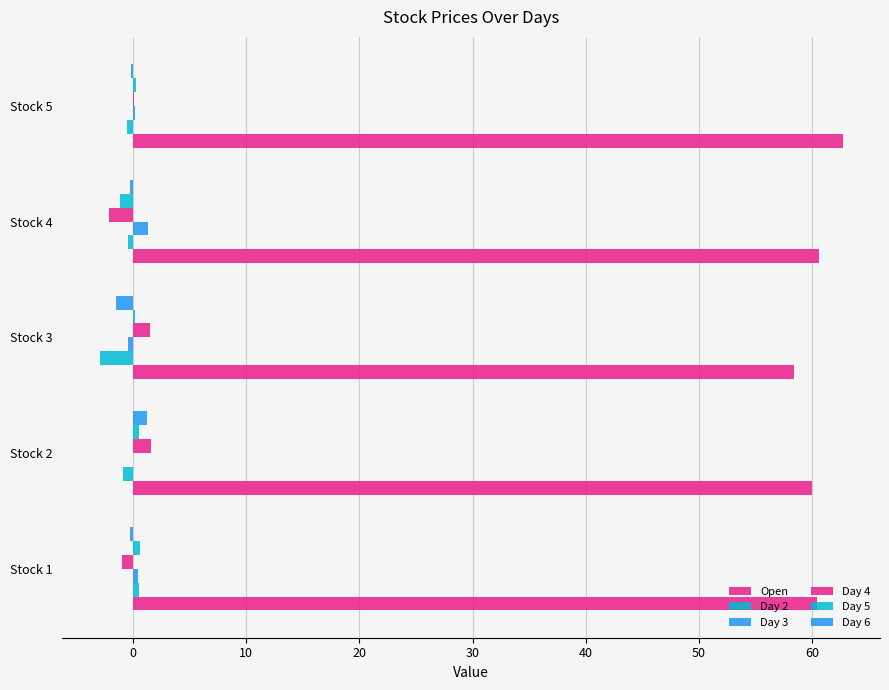

Which series has the widest spread of values?

Open